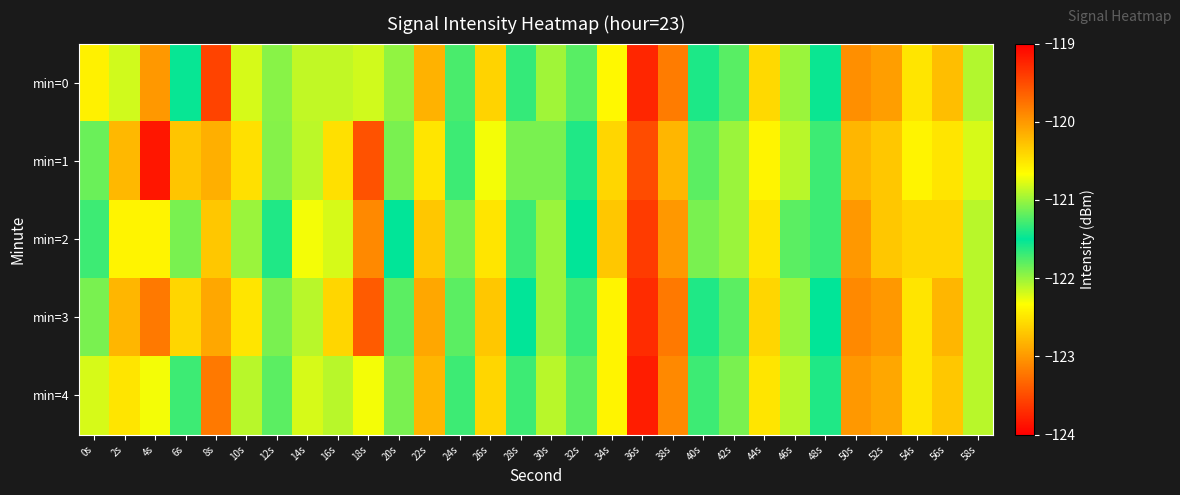

Reading left to right, extract all data points from this chart.

min=0: 0s=-120.6	2s=-122.2	4s=-123.0	6s=-121.5	8s=-119.4	10s=-120.8	12s=-121.1	14s=-120.9	16s=-122.1	18s=-120.8	20s=-122.0	22s=-120.2	24s=-121.3	26s=-120.4	28s=-121.7	30s=-121.0	32s=-121.8	34s=-120.6	36s=-119.3	38s=-123.2	40s=-121.4	42s=-121.2	44s=-120.4	46s=-122.0	48s=-121.5	50s=-119.9	52s=-123.0	54s=-120.5	56s=-122.8	58s=-120.9
min=1: 0s=-121.8	2s=-120.2	4s=-123.8	6s=-120.3	8s=-120.1	10s=-120.5	12s=-121.1	14s=-120.9	16s=-122.5	18s=-119.5	20s=-121.1	22s=-120.5	24s=-121.3	26s=-120.7	28s=-121.9	30s=-121.1	32s=-121.6	34s=-120.4	36s=-119.5	38s=-122.8	40s=-121.2	42s=-121.0	44s=-120.6	46s=-122.1	48s=-121.3	50s=-120.2	52s=-122.7	54s=-120.6	56s=-122.5	58s=-120.8
min=2: 0s=-121.3	2s=-120.6	4s=-122.4	6s=-121.1	8s=-120.3	10s=-121.0	12s=-121.4	14s=-120.7	16s=-122.2	18s=-119.9	20s=-121.5	22s=-120.3	24s=-121.1	26s=-120.5	28s=-121.7	30s=-121.0	32s=-121.5	34s=-120.3	36s=-119.4	38s=-123.0	40s=-121.1	42s=-121.0	44s=-120.5	46s=-121.8	48s=-121.3	50s=-120.0	52s=-122.7	54s=-120.4	56s=-122.6	58s=-120.9
min=3: 0s=-121.9	2s=-120.2	4s=-123.2	6s=-120.4	8s=-120.1	10s=-120.5	12s=-121.1	14s=-120.9	16s=-122.6	18s=-119.6	20s=-121.8	22s=-120.1	24s=-121.2	26s=-120.3	28s=-121.5	30s=-121.0	32s=-121.7	34s=-120.6	36s=-119.3	38s=-123.2	40s=-121.4	42s=-121.2	44s=-120.4	46s=-122.0	48s=-121.5	50s=-119.9	52s=-123.0	54s=-120.5	56s=-122.8	58s=-120.9
min=4: 0s=-120.8	2s=-120.5	4s=-122.3	6s=-121.3	8s=-119.8	10s=-120.9	12s=-121.2	14s=-120.8	16s=-122.1	18s=-120.7	20s=-121.9	22s=-120.2	24s=-121.3	26s=-120.4	28s=-121.7	30s=-120.9	32s=-121.8	34s=-120.6	36s=-119.2	38s=-123.1	40s=-121.3	42s=-121.1	44s=-120.5	46s=-122.1	48s=-121.4	50s=-120.0	52s=-122.9	54s=-120.5	56s=-122.7	58s=-120.9